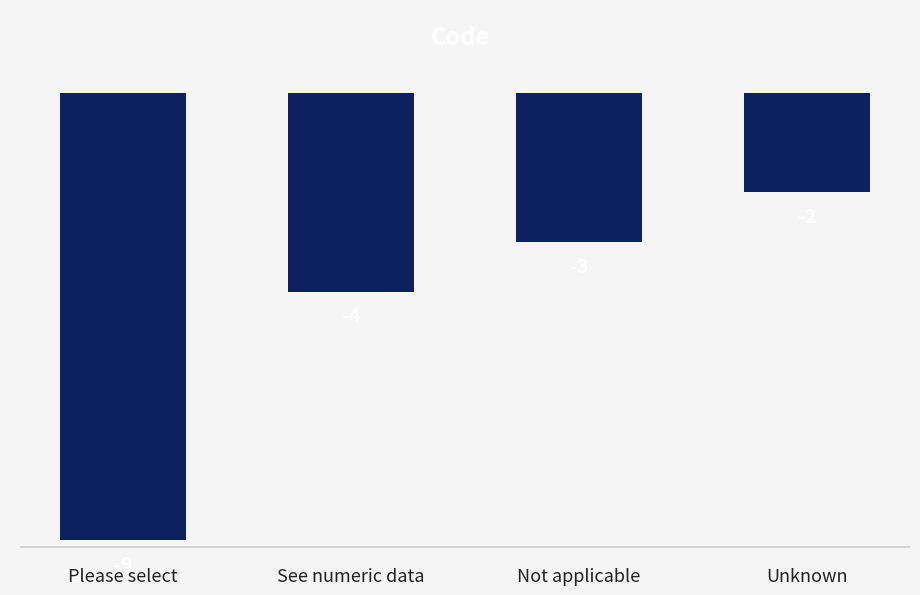

True or false: the data shows -2 at See numeric data.

False